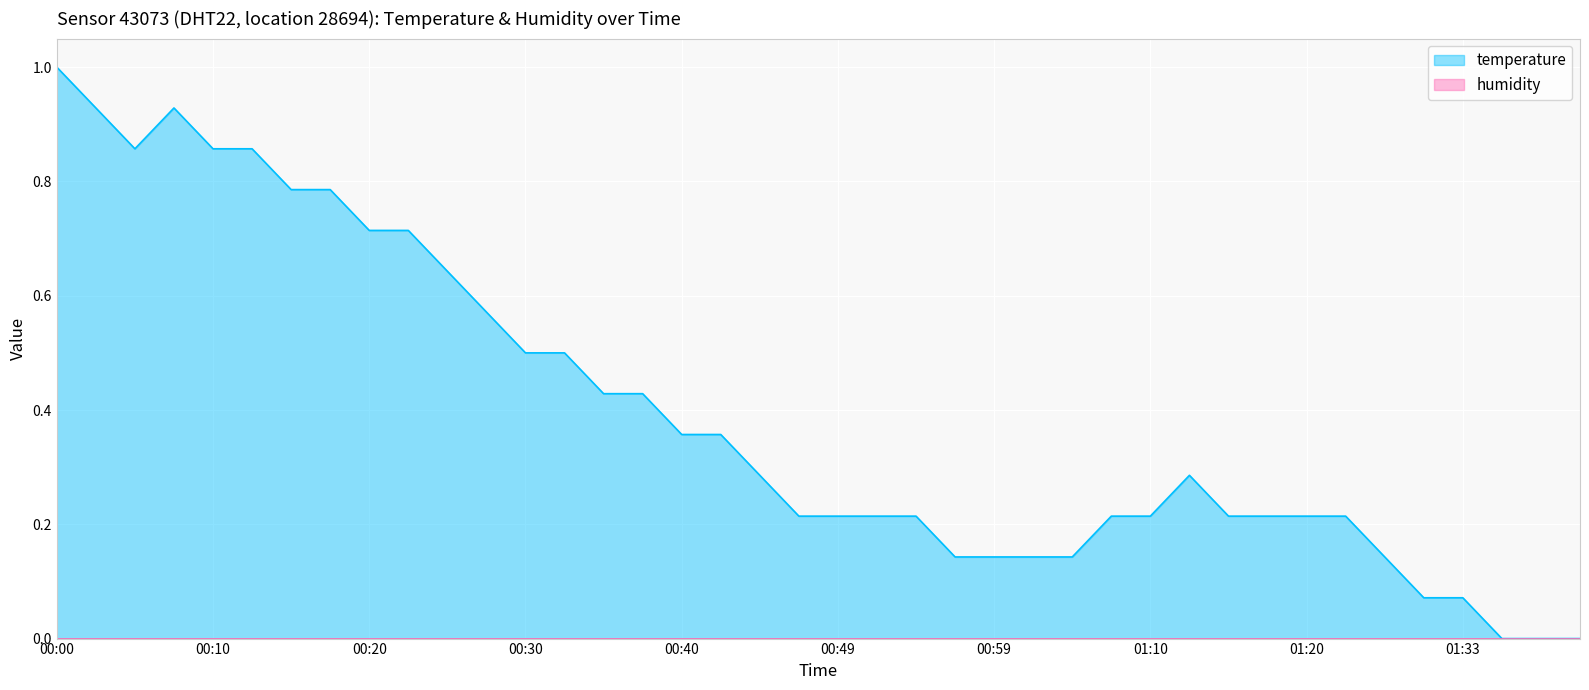

What is the change in value from 00:34 to 00:47?

-0.2